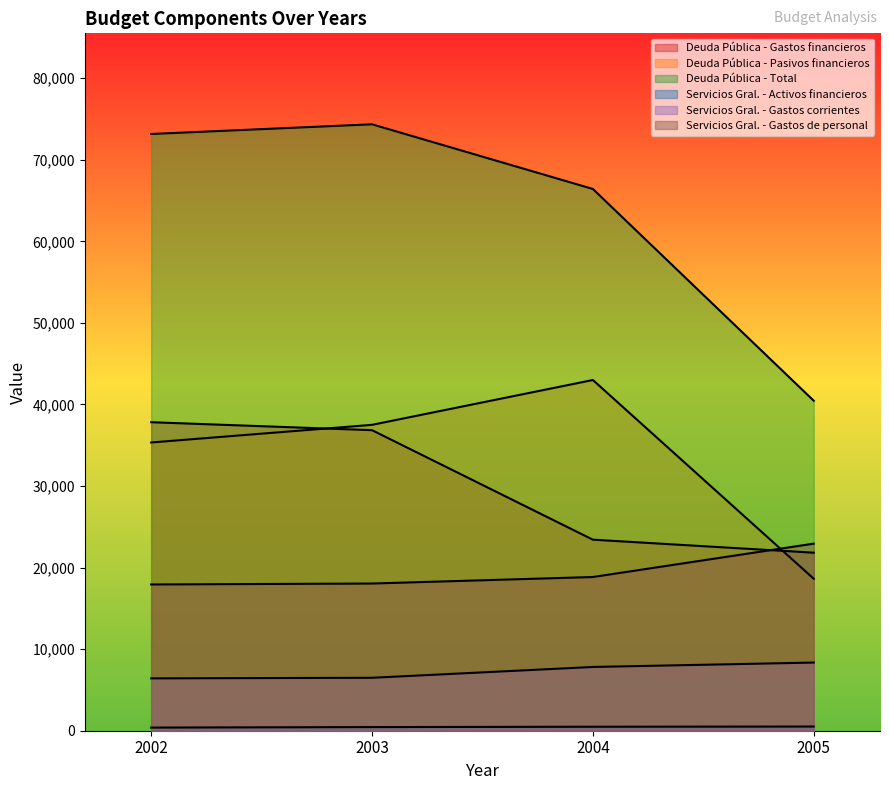

Rank the series by their maximum value, from highest to lowest.

Deuda Pública - Total, Deuda Pública - Pasivos financieros, Deuda Pública - Gastos financieros, Servicios Gral. - Gastos de personal, Servicios Gral. - Gastos corrientes, Servicios Gral. - Activos financieros